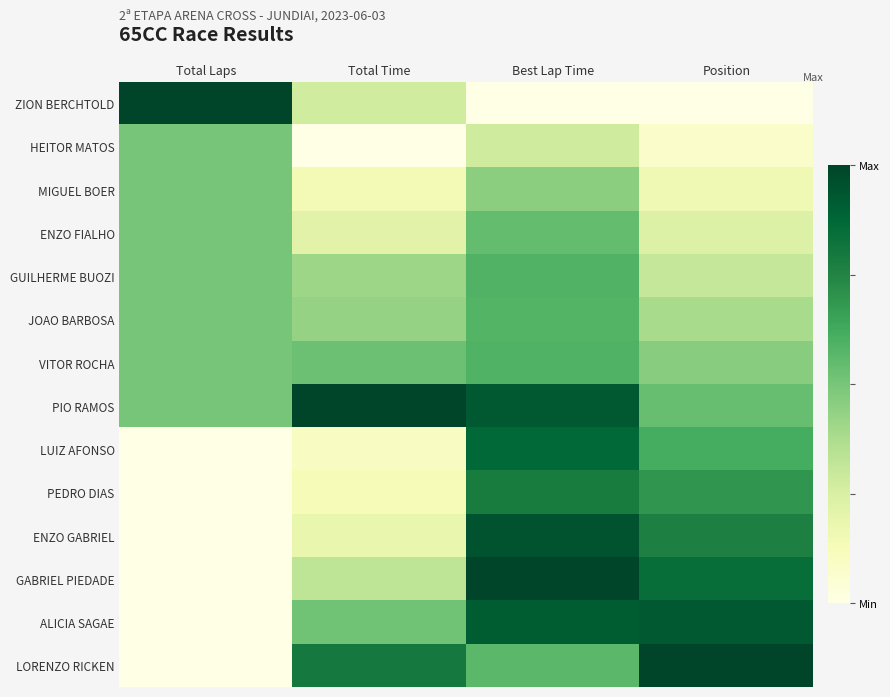

Reading right to left, what are all the values shown in this chart?

ZION BERCHTOLD: Position=0.0	Best Lap Time=0.0	Total Time=0.3	Total Laps=1.0
HEITOR MATOS: Position=0.1	Best Lap Time=0.3	Total Time=0.0	Total Laps=0.5
MIGUEL BOER: Position=0.2	Best Lap Time=0.5	Total Time=0.1	Total Laps=0.5
ENZO FIALHO: Position=0.2	Best Lap Time=0.5	Total Time=0.2	Total Laps=0.5
GUILHERME BUOZI: Position=0.3	Best Lap Time=0.6	Total Time=0.4	Total Laps=0.5
JOAO BARBOSA: Position=0.4	Best Lap Time=0.6	Total Time=0.4	Total Laps=0.5
VITOR ROCHA: Position=0.5	Best Lap Time=0.6	Total Time=0.5	Total Laps=0.5
PIO RAMOS: Position=0.5	Best Lap Time=0.9	Total Time=1.0	Total Laps=0.5
LUIZ AFONSO: Position=0.6	Best Lap Time=0.9	Total Time=0.1	Total Laps=0.0
PEDRO DIAS: Position=0.7	Best Lap Time=0.8	Total Time=0.1	Total Laps=0.0
ENZO GABRIEL: Position=0.8	Best Lap Time=0.9	Total Time=0.2	Total Laps=0.0
GABRIEL PIEDADE: Position=0.8	Best Lap Time=1.0	Total Time=0.3	Total Laps=0.0
ALICIA SAGAE: Position=0.9	Best Lap Time=0.9	Total Time=0.5	Total Laps=0.0
LORENZO RICKEN: Position=1.0	Best Lap Time=0.6	Total Time=0.8	Total Laps=0.0